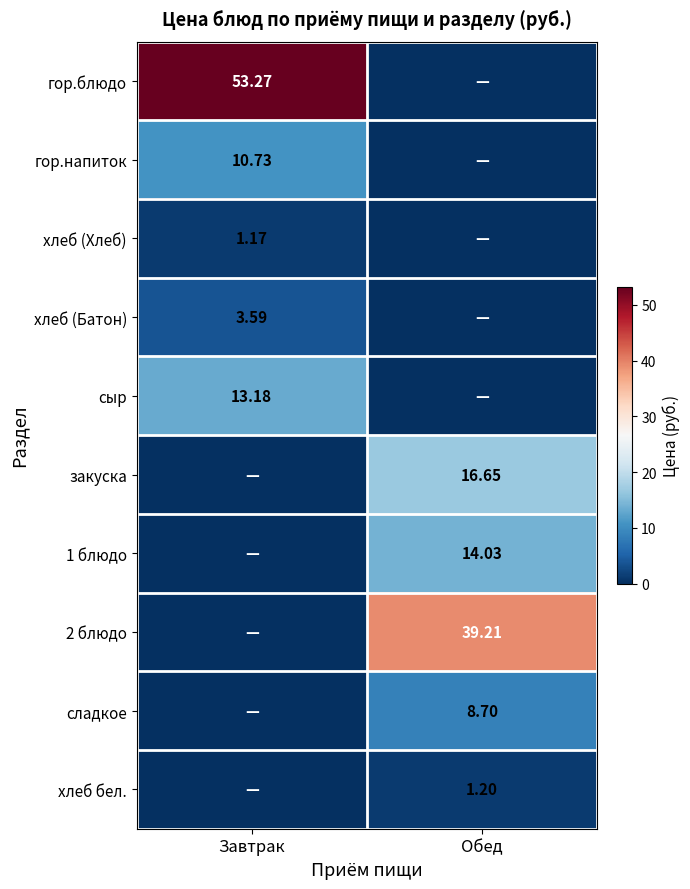

At which label does хлеб (Хлеб) reach its peak?

Завтрак